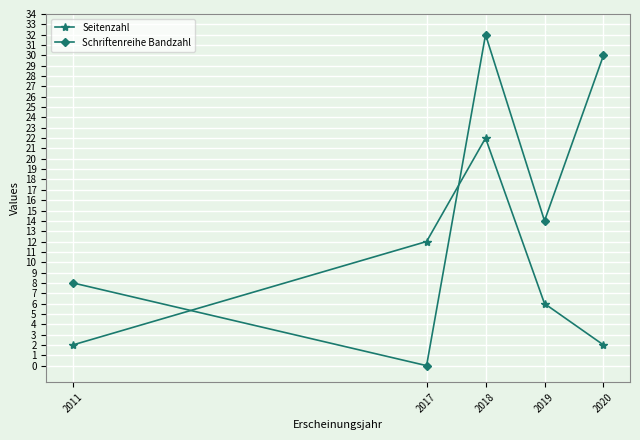

Reading left to right, list all the values displayed in this chart.

Seitenzahl: 2	12	22	6	2
Schriftenreihe Bandzahl: 8	0	32	14	30